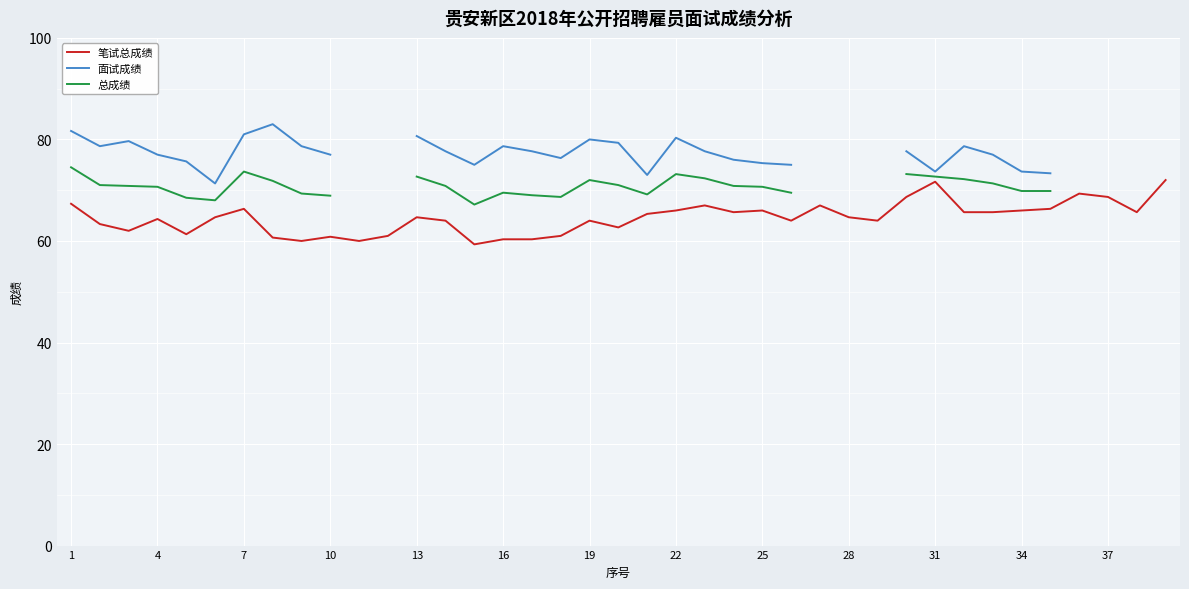

What is the spread (max minus min) of values at 28?

16.2